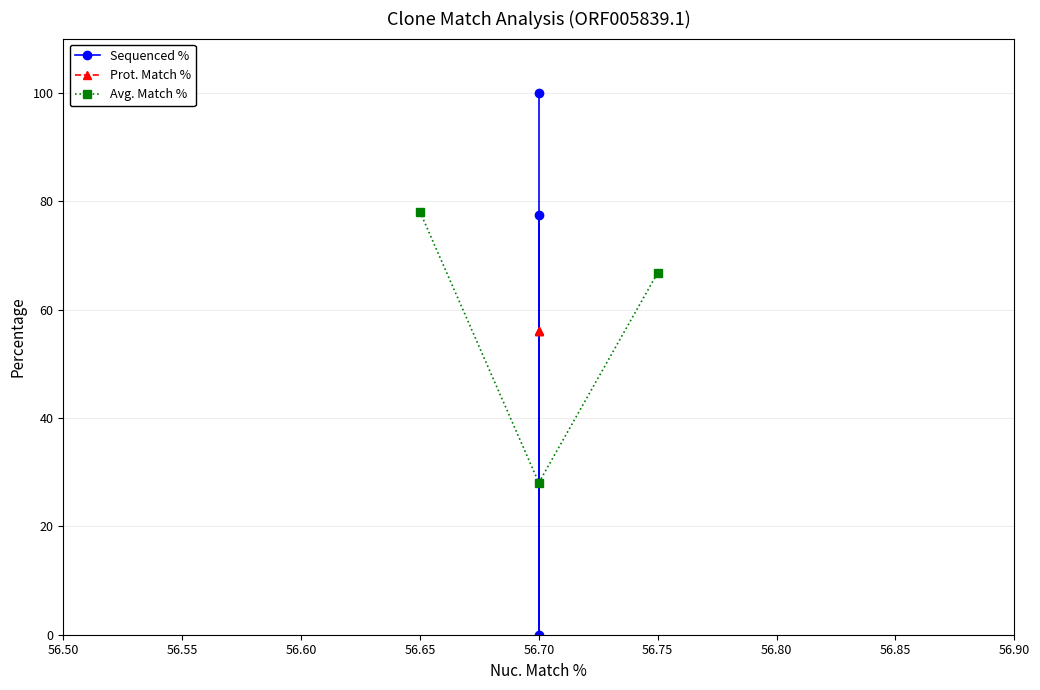

How many data points in Sequenced % are less than 77?

1